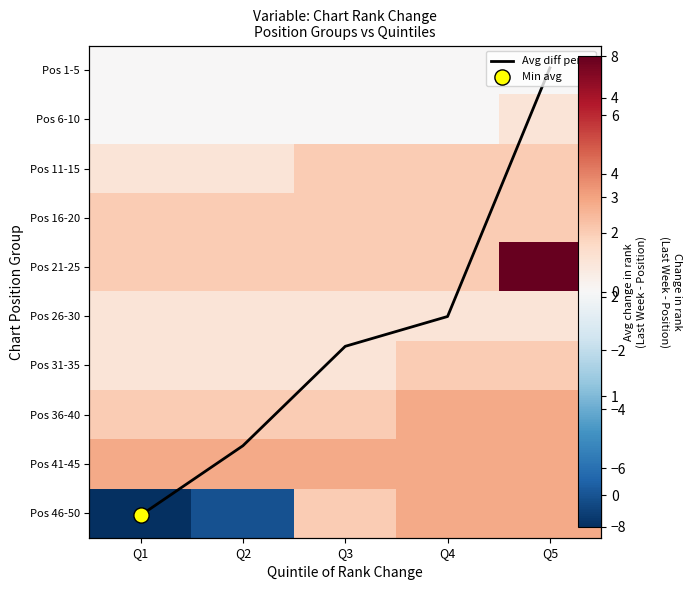

How many data points in Pos 36-40 are above 2?

2